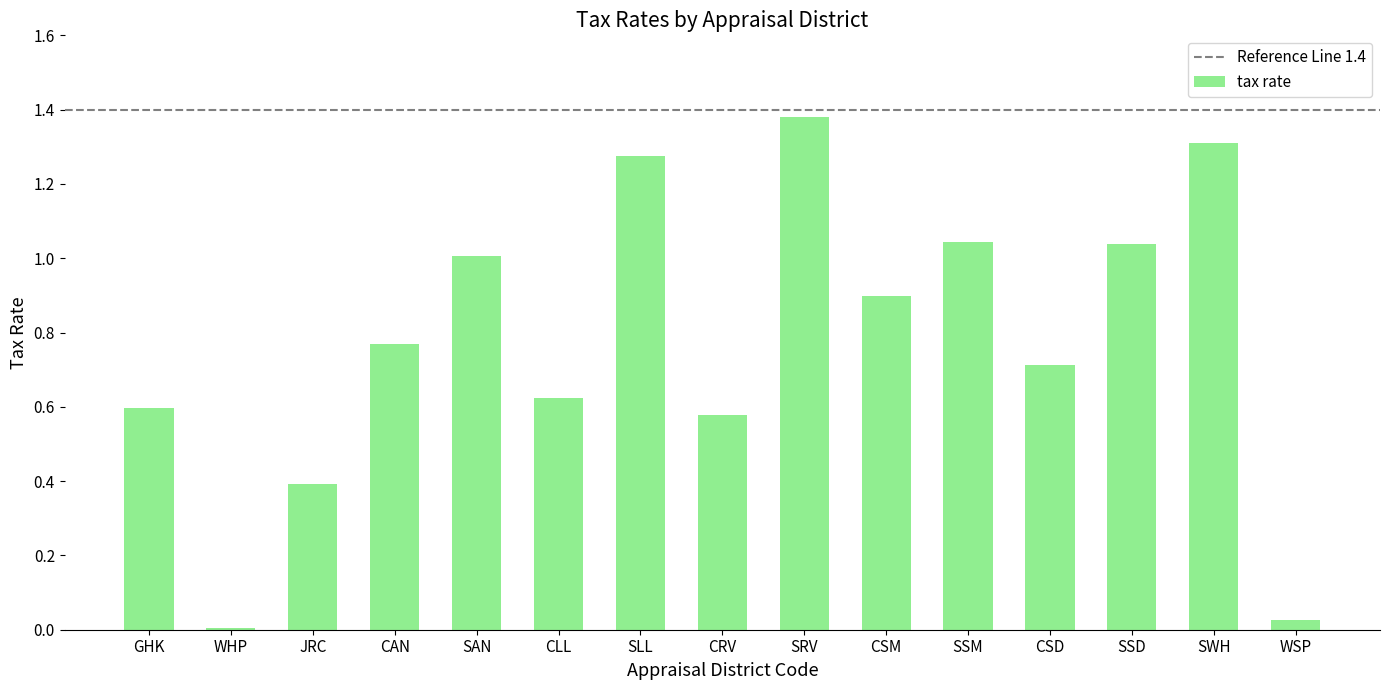

What position from the right is SSD?

3